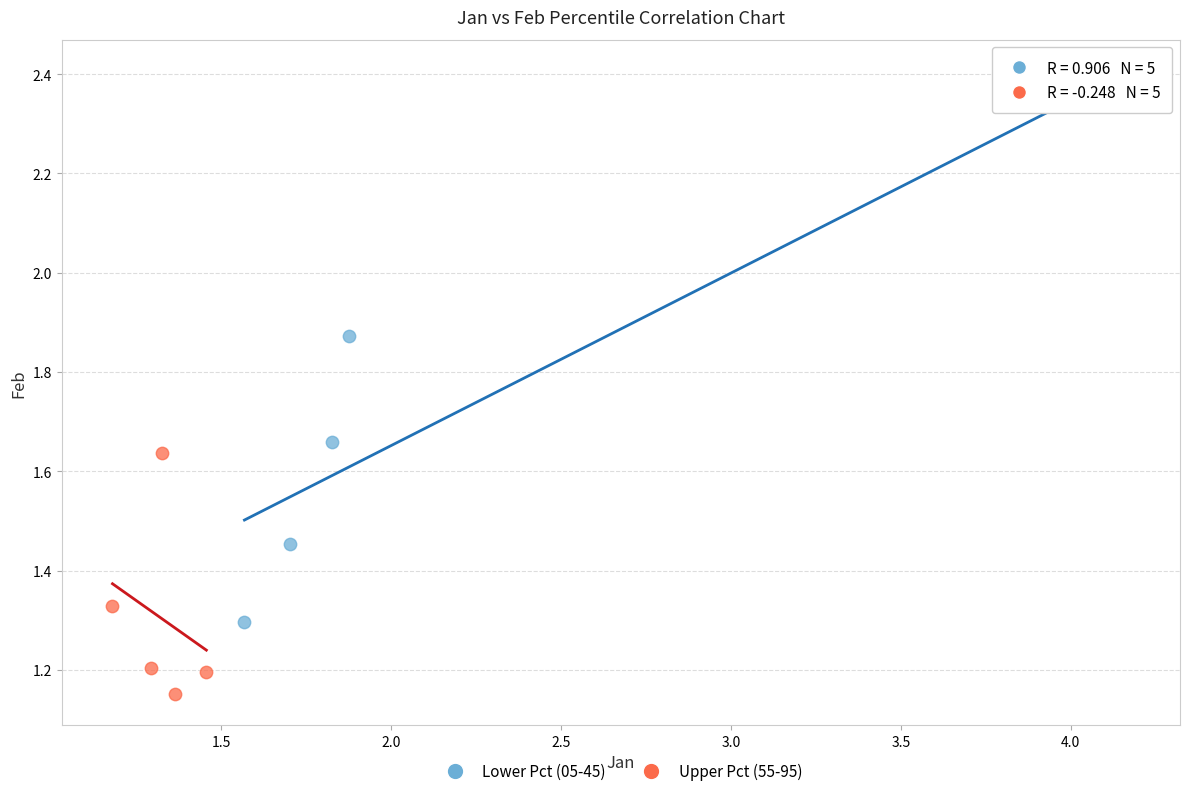

Which series reaches the maximum Y coordinate?

Lower Pct (05-45)